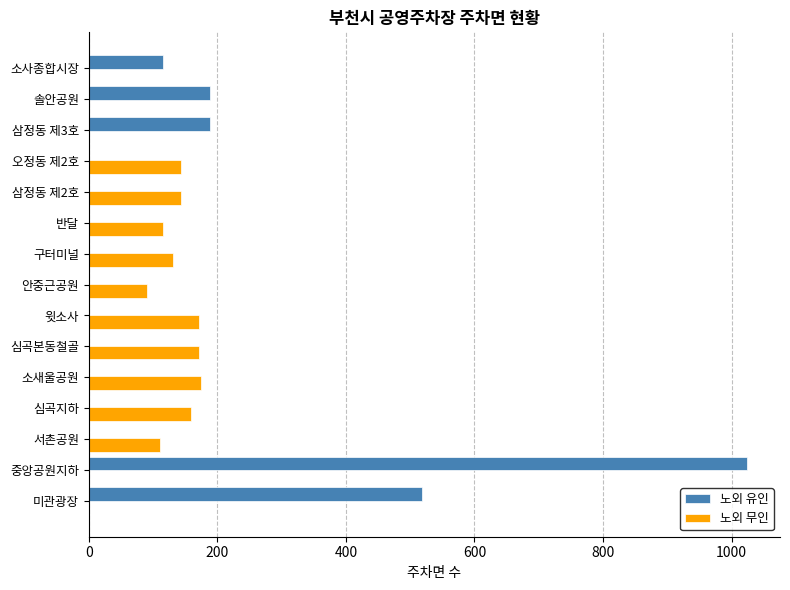

What is the total value across all series at 솔안공원?

188